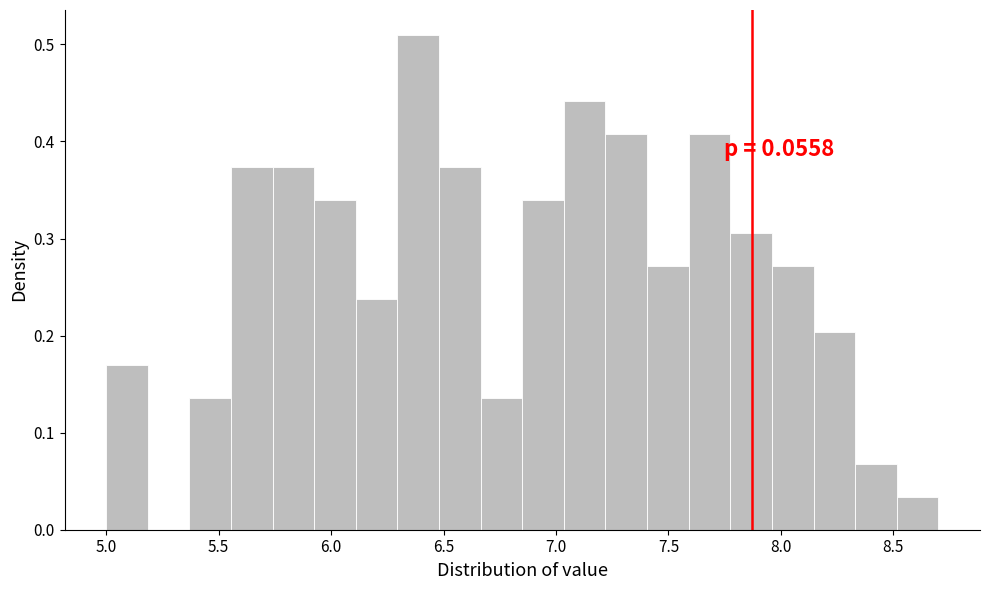

Around what value on the x-axis is the tallest bar? Give the approximate position of its centre, as read against the axis.

6.40